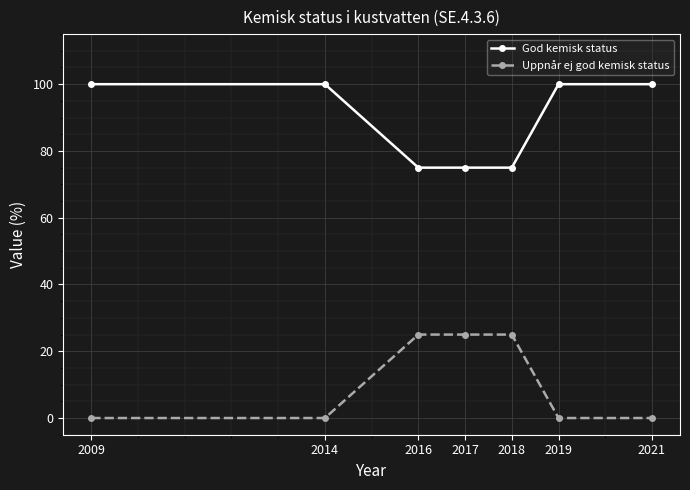

Is it true that Uppnår ej god kemisk status equals 15 at 2018?

False